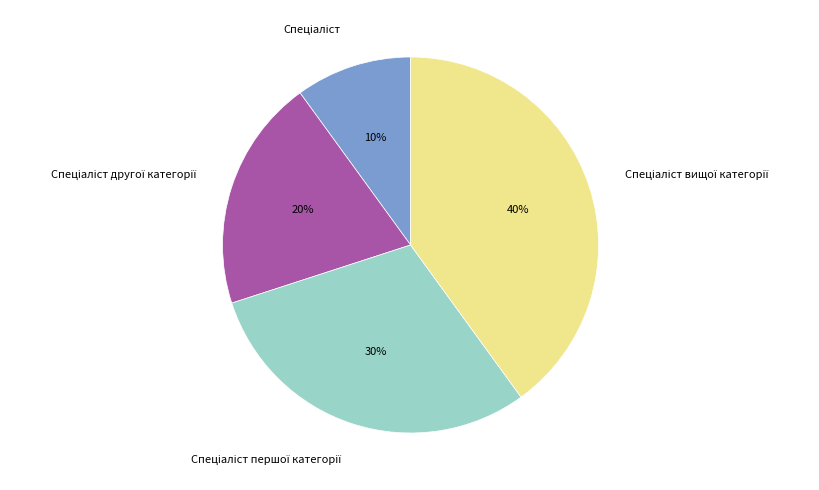

To the nearest percent, what is the difference between the largest and smallest slice percentages?

30%